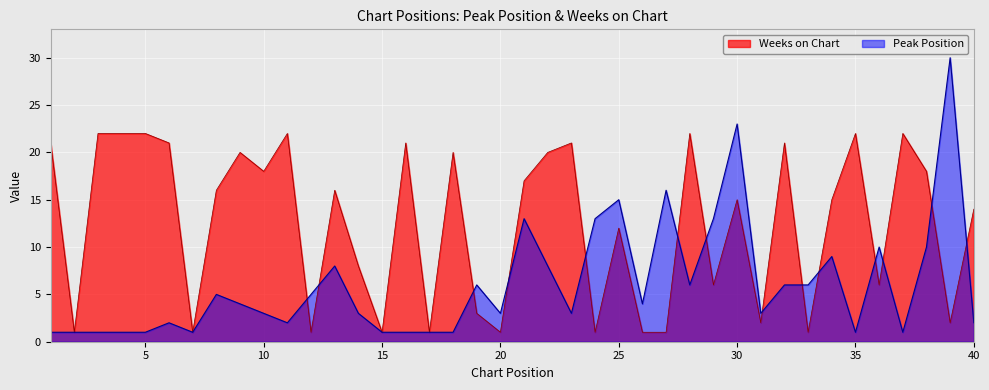

True or false: Peak Position and Weeks on Chart intersect in this chart.

True